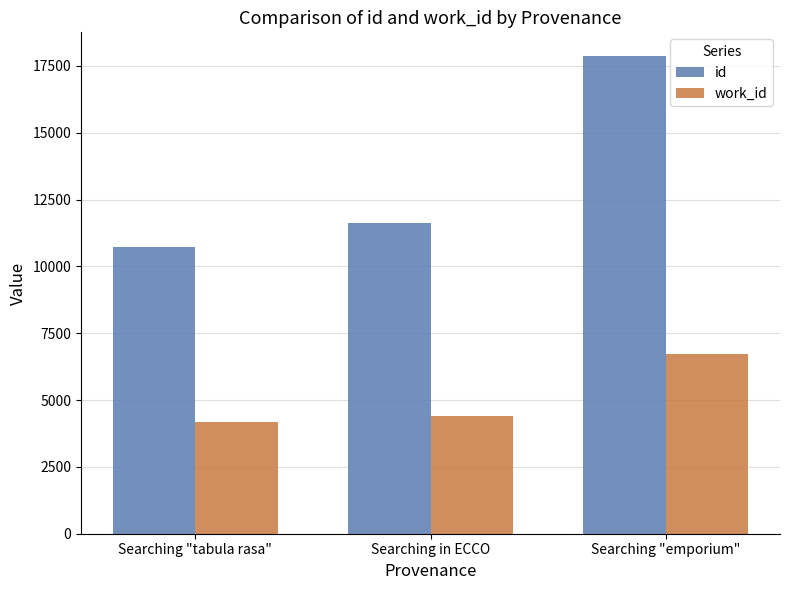

The value of id at Searching "emporium" is 17864. True or false?

True